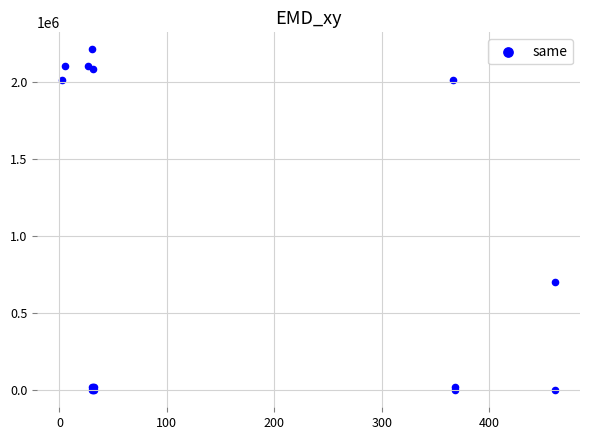

What Y value in the scatter plot is closest to 1105201?

704001